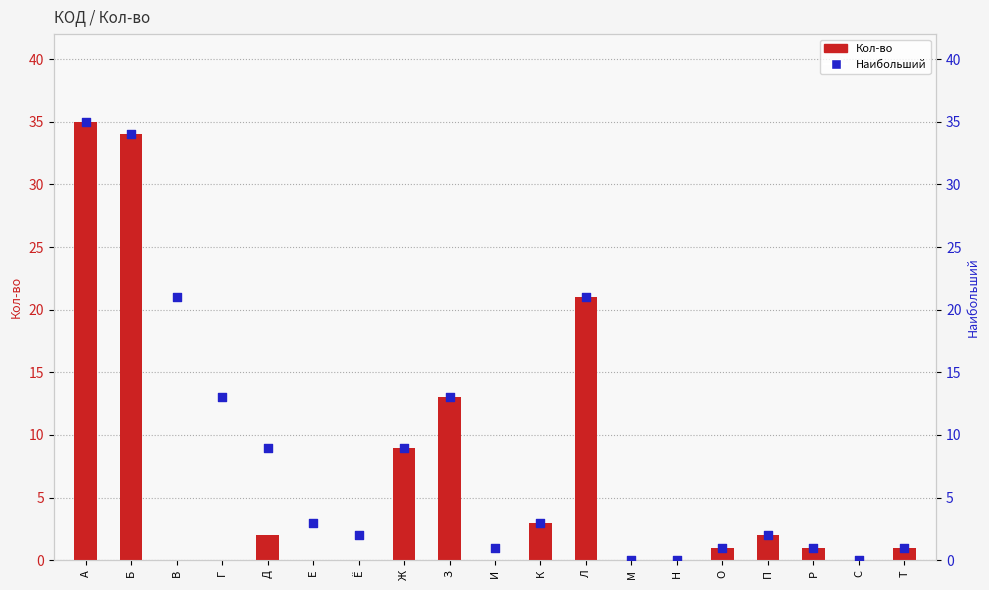

What are all the series names shown in the legend?

Кол-во, Наибольший